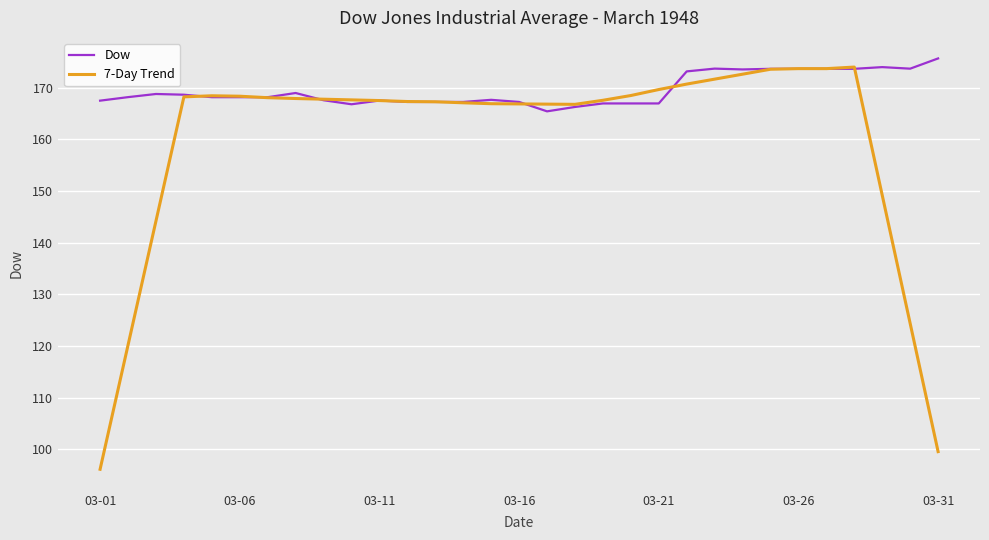

Which series has the widest spread of values?

7-Day Trend